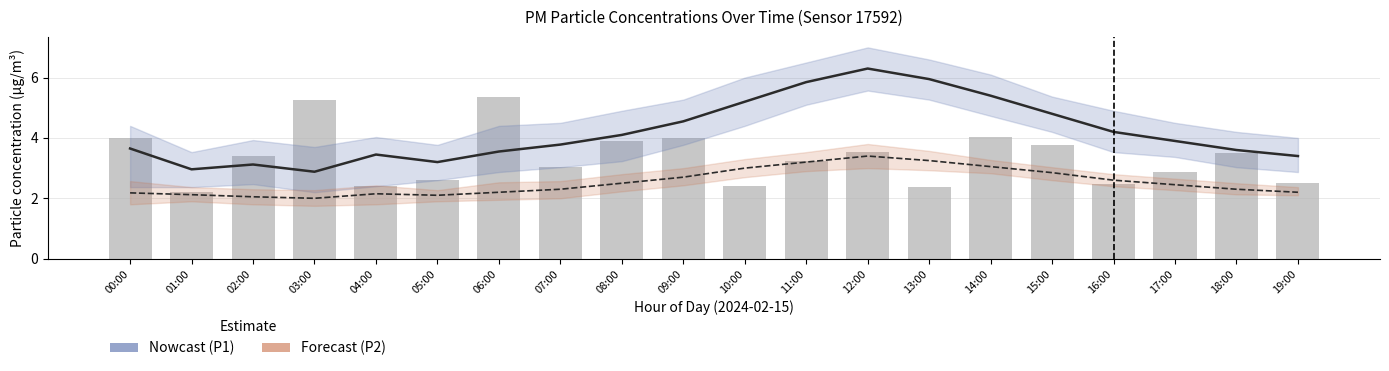

Is it true that P1 raw equals 4.2 at 07:00?

False